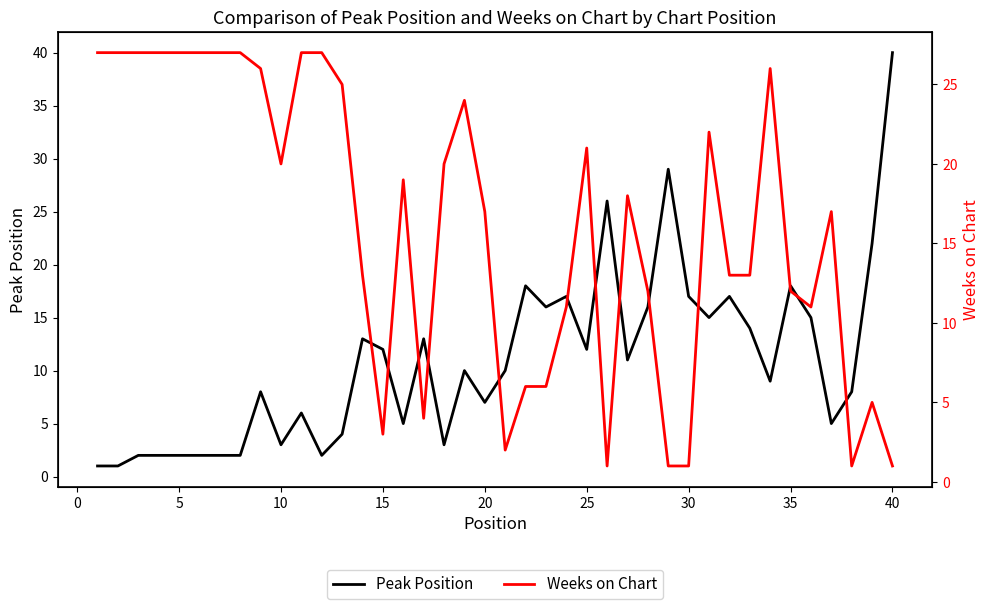

Reading left to right, transcribe all the data shown in this chart.

Peak Position: 1	1	2	2	2	2	2	2	8	3	6	2	4	13	12	5	13	3	10	7	10	18	16	17	12	26	11	16	29	17	15	17	14	9	18	15	5	8	22	40
Weeks on Chart: 27	27	27	27	27	27	27	27	26	20	27	27	25	13	3	19	4	20	24	17	2	6	6	11	21	1	18	12	1	1	22	13	13	26	12	11	17	1	5	1